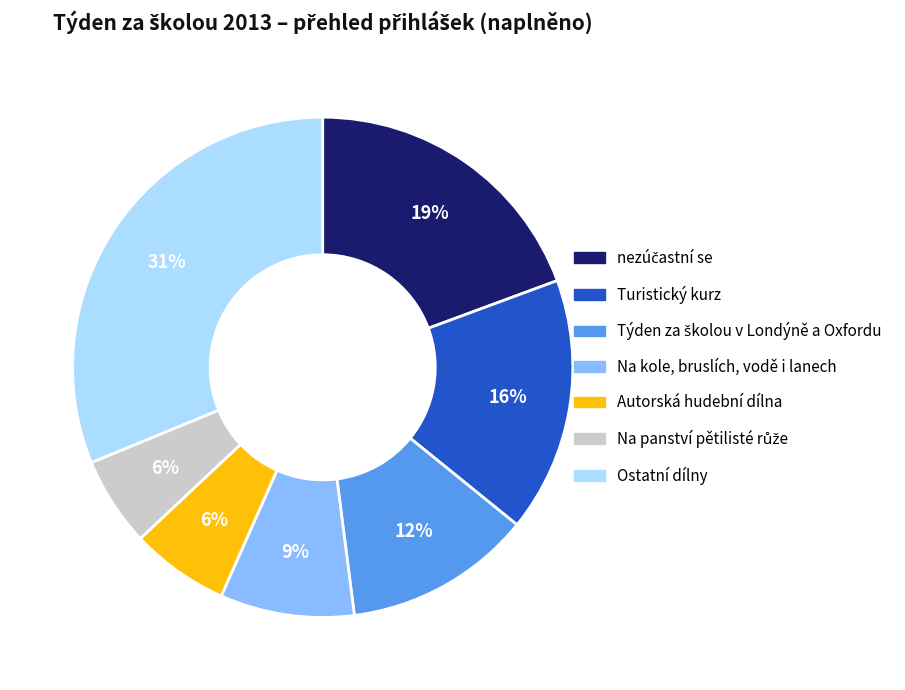

Combined, do Turistický kurz and Autorská hudební dílna account for over 50%?

No